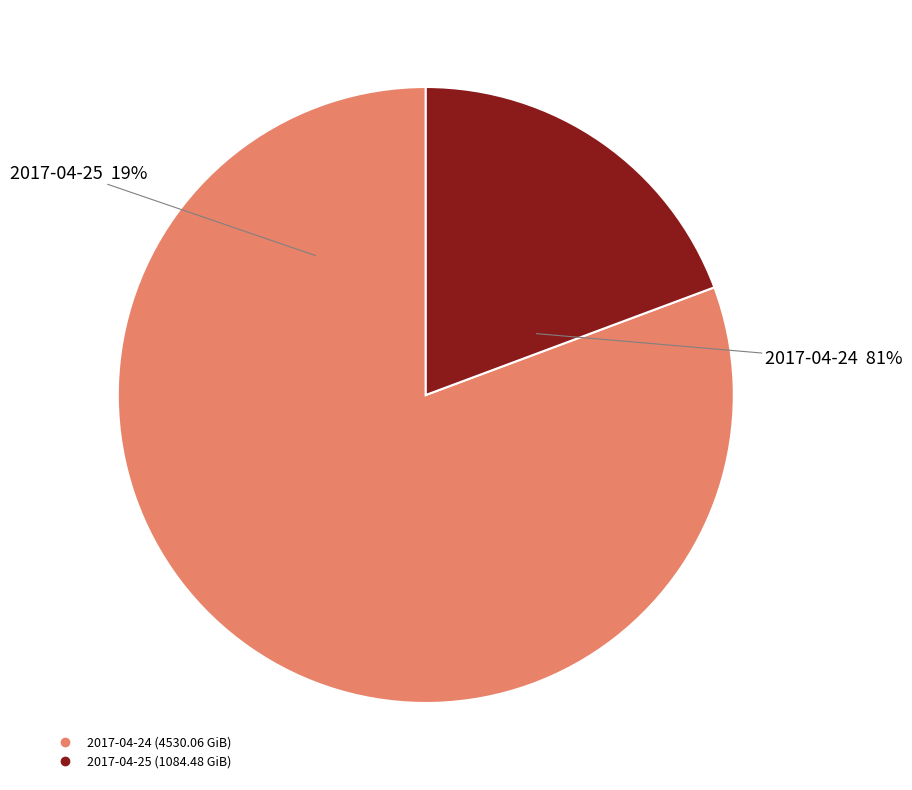

Does any single category account for the majority?

Yes